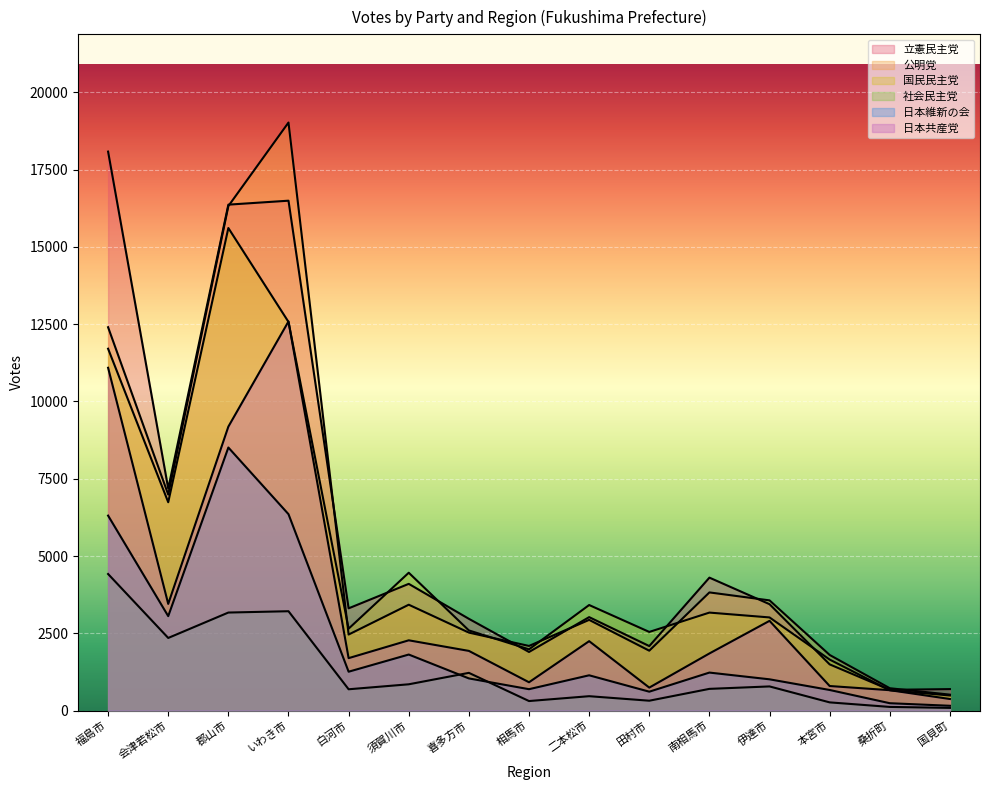

What is the sum of all 公明党 values?

80536.3